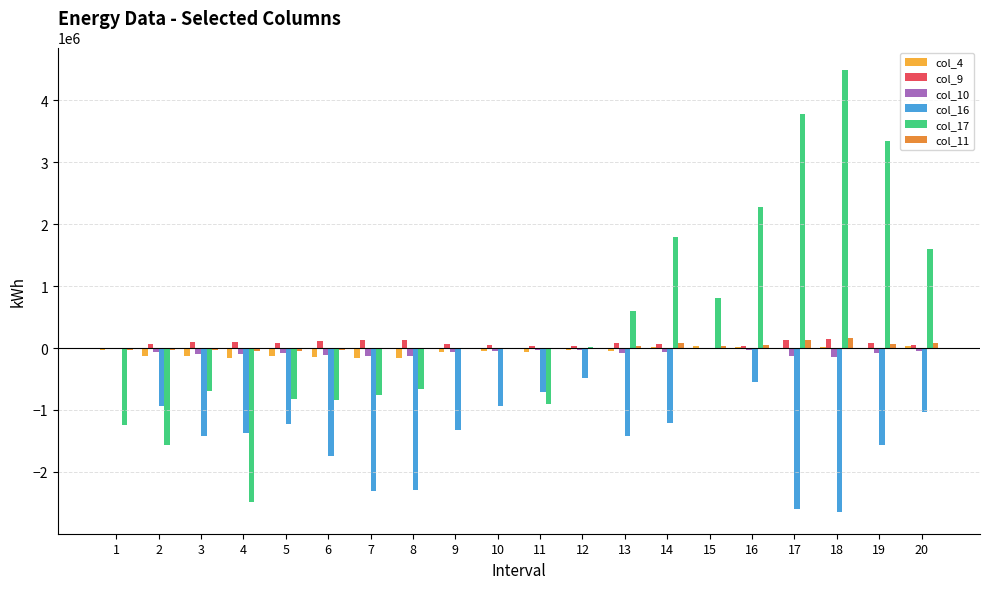

Are the bars grouped side by side (vs. stacked)?

Yes